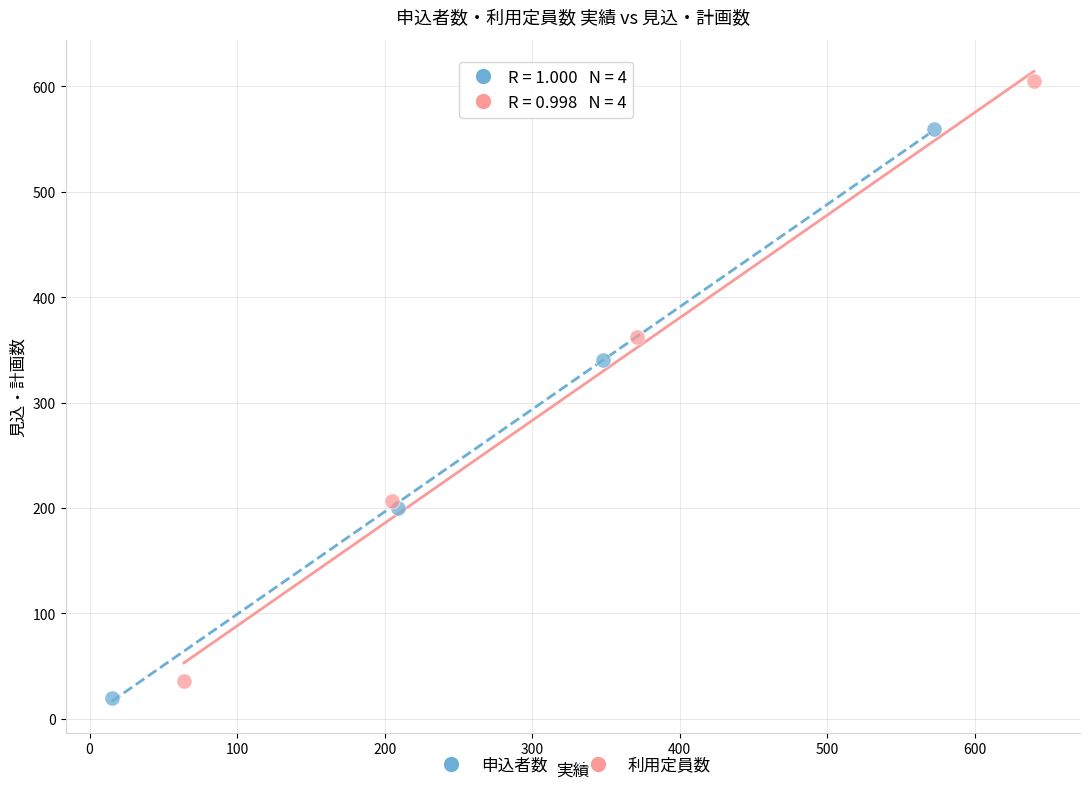

Which series has the widest spread of Y values?

利用定員数